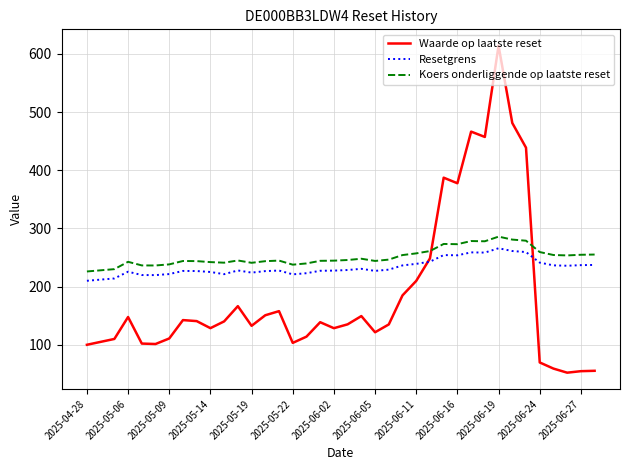

What is the difference between the second highest and minimum values in the Resetgrens series?

51.1